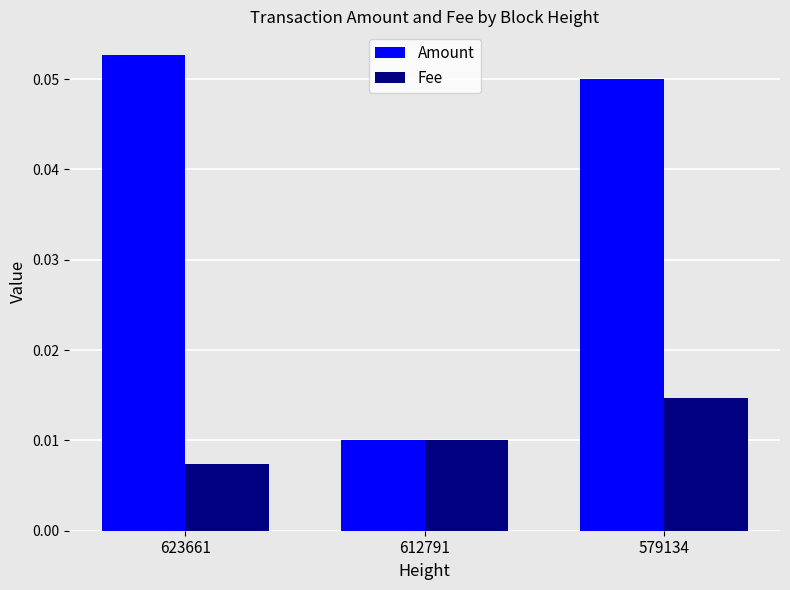

List the series in order of their peak value, highest first.

Amount, Fee